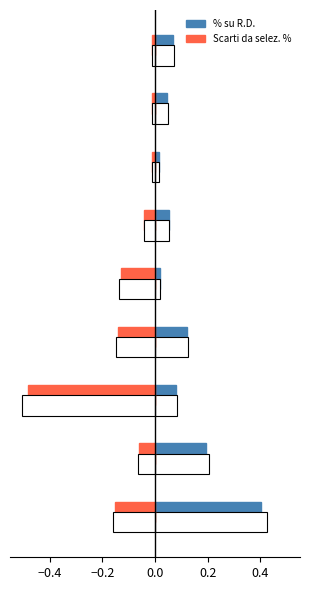

What value does the % su R.D. series have at 0.4?

0.1